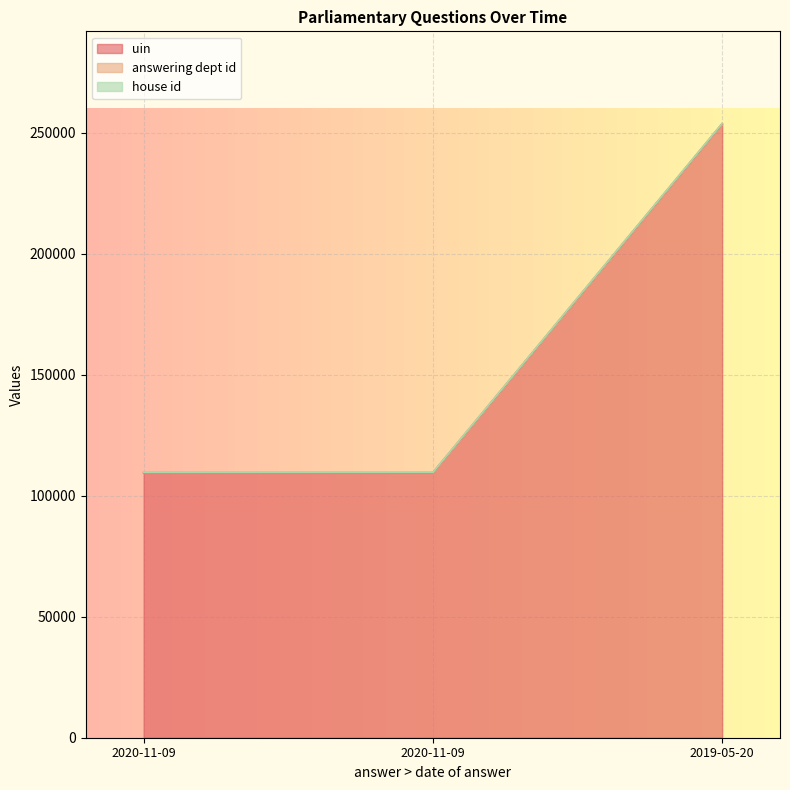

How many values in the answering dept id series exceed 109646?

1